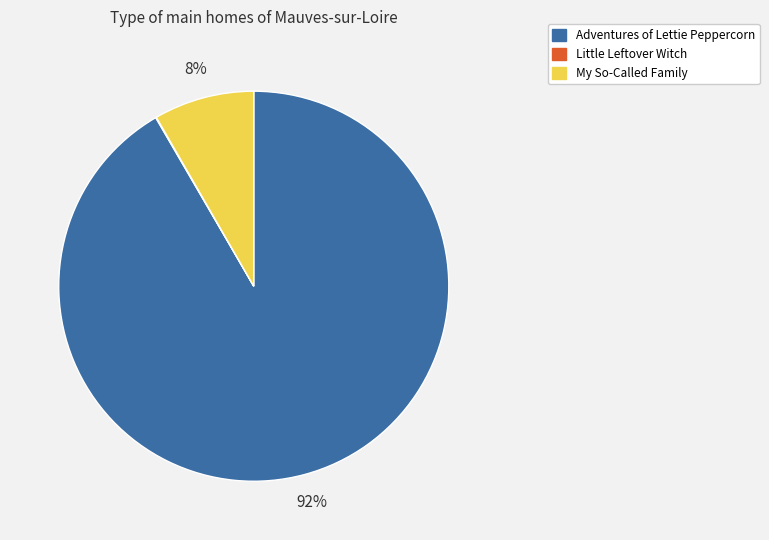

Which slice represents more than half of the pie?

Adventures of Lettie Peppercorn